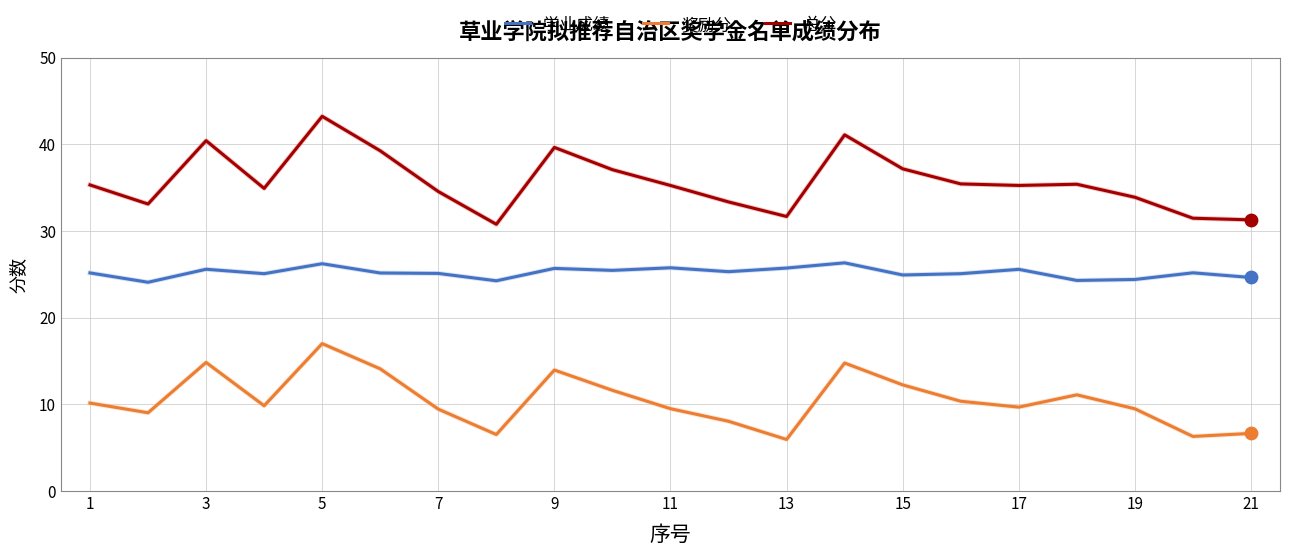

Which series has the widest spread of values?

总分